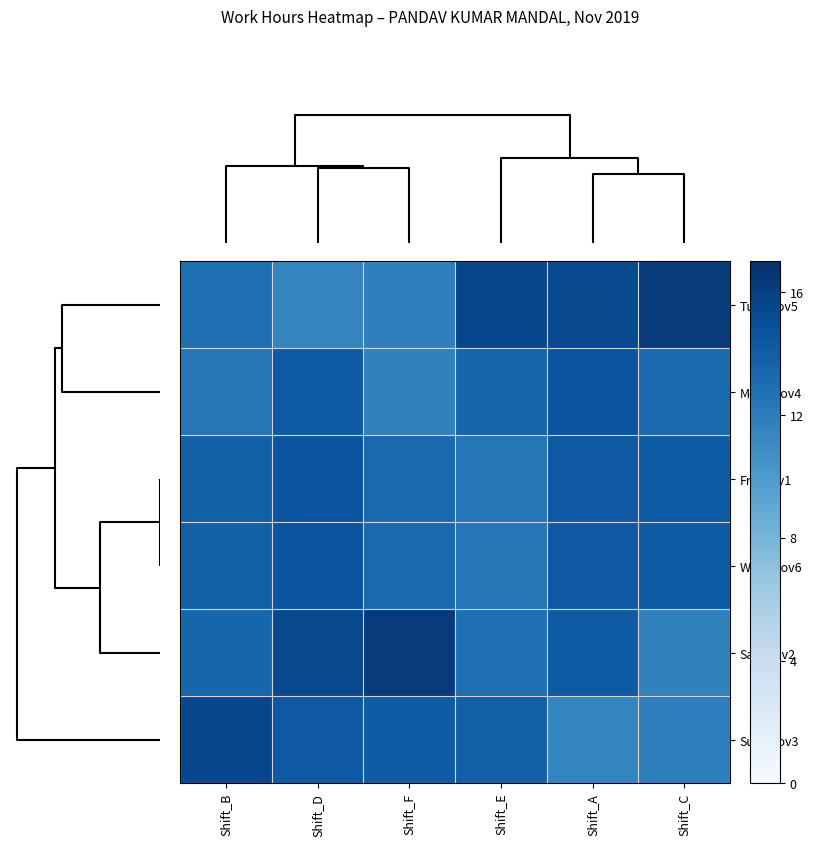

Reading left to right, transcribe all the data shown in this chart.

Tue_Nov5: Shift_B=12.9	Shift_D=11.5	Shift_F=11.8	Shift_E=15.4	Shift_A=15.4	Shift_C=16.2
Mon_Nov4: Shift_B=12.4	Shift_D=14.2	Shift_F=11.7	Shift_E=13.5	Shift_A=14.6	Shift_C=13.2
Fri_Nov1: Shift_B=13.8	Shift_D=14.6	Shift_F=13.2	Shift_E=12.4	Shift_A=14.3	Shift_C=14.1
Wed_Nov6: Shift_B=13.8	Shift_D=14.6	Shift_F=13.2	Shift_E=12.4	Shift_A=14.3	Shift_C=14.1
Sat_Nov2: Shift_B=13.5	Shift_D=15.4	Shift_F=16.2	Shift_E=12.9	Shift_A=14.2	Shift_C=11.7
Sun_Nov3: Shift_B=15.4	Shift_D=14.3	Shift_F=14.1	Shift_E=13.8	Shift_A=11.5	Shift_C=11.8